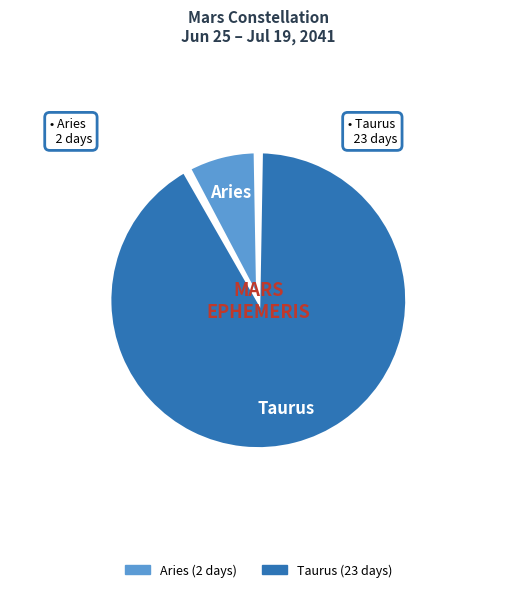

Rank the categories by value from highest to lowest.

Taurus, Aries